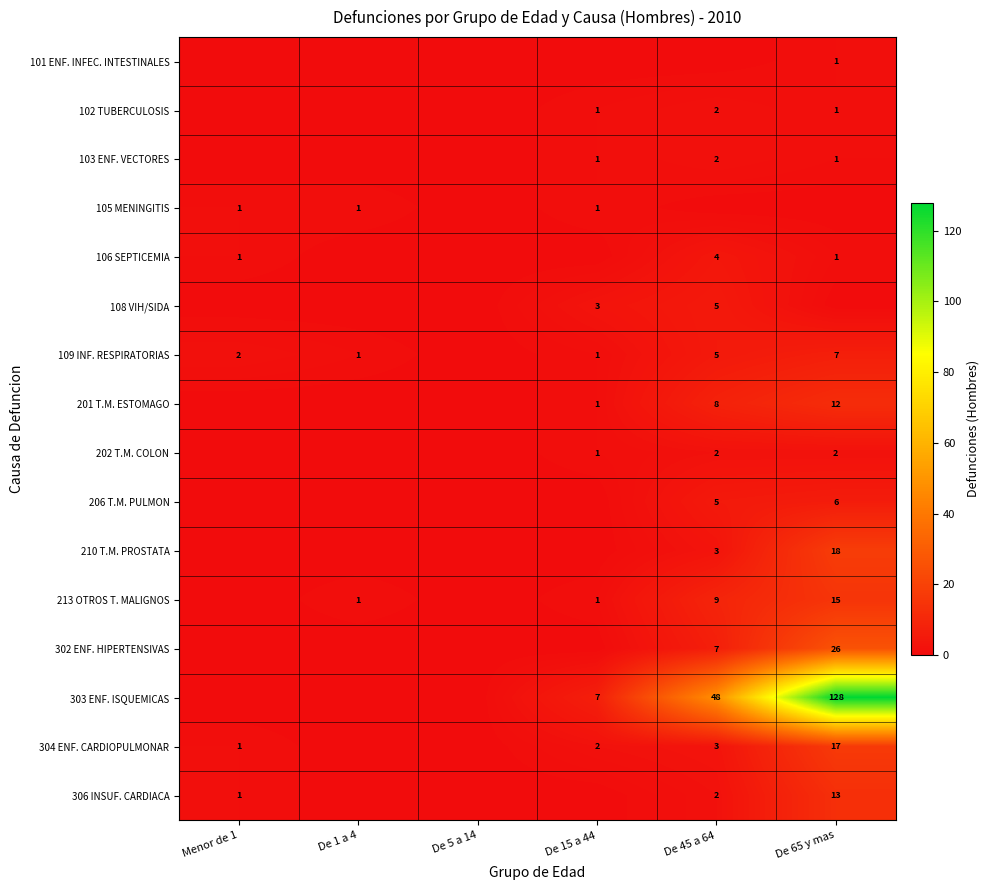

What is the greatest value displayed?

128